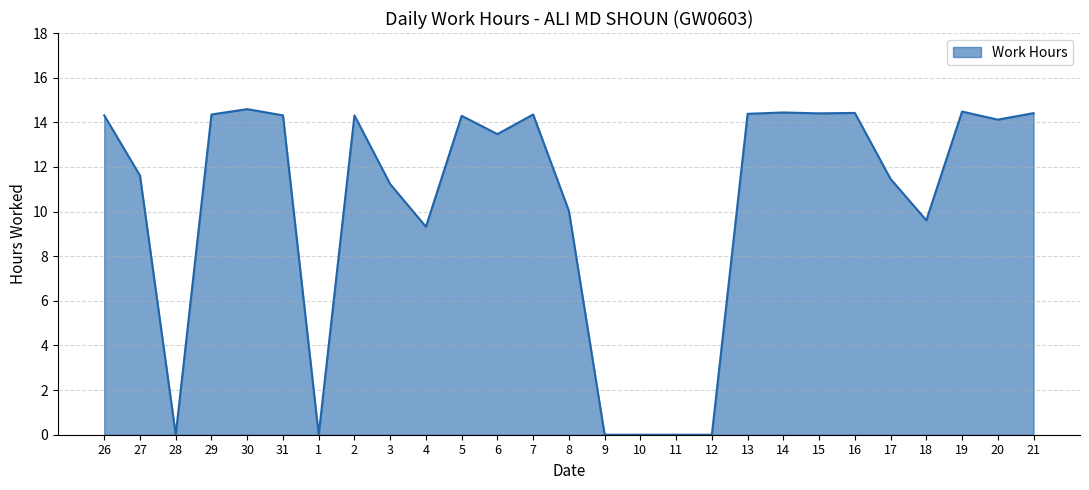

What is the sum of the values at 16 and 26?

28.7